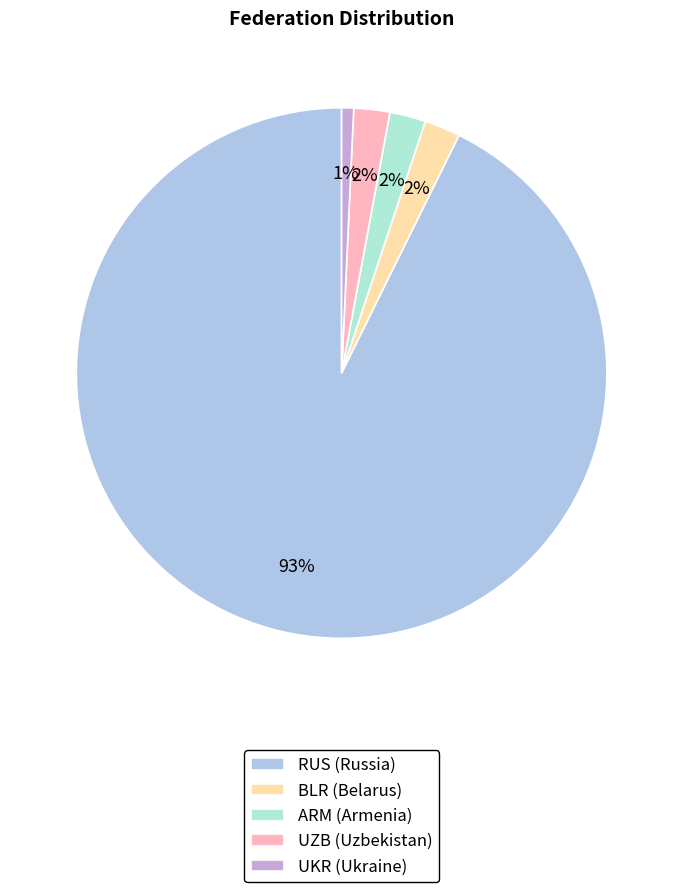

How many slices are in this pie chart?

5